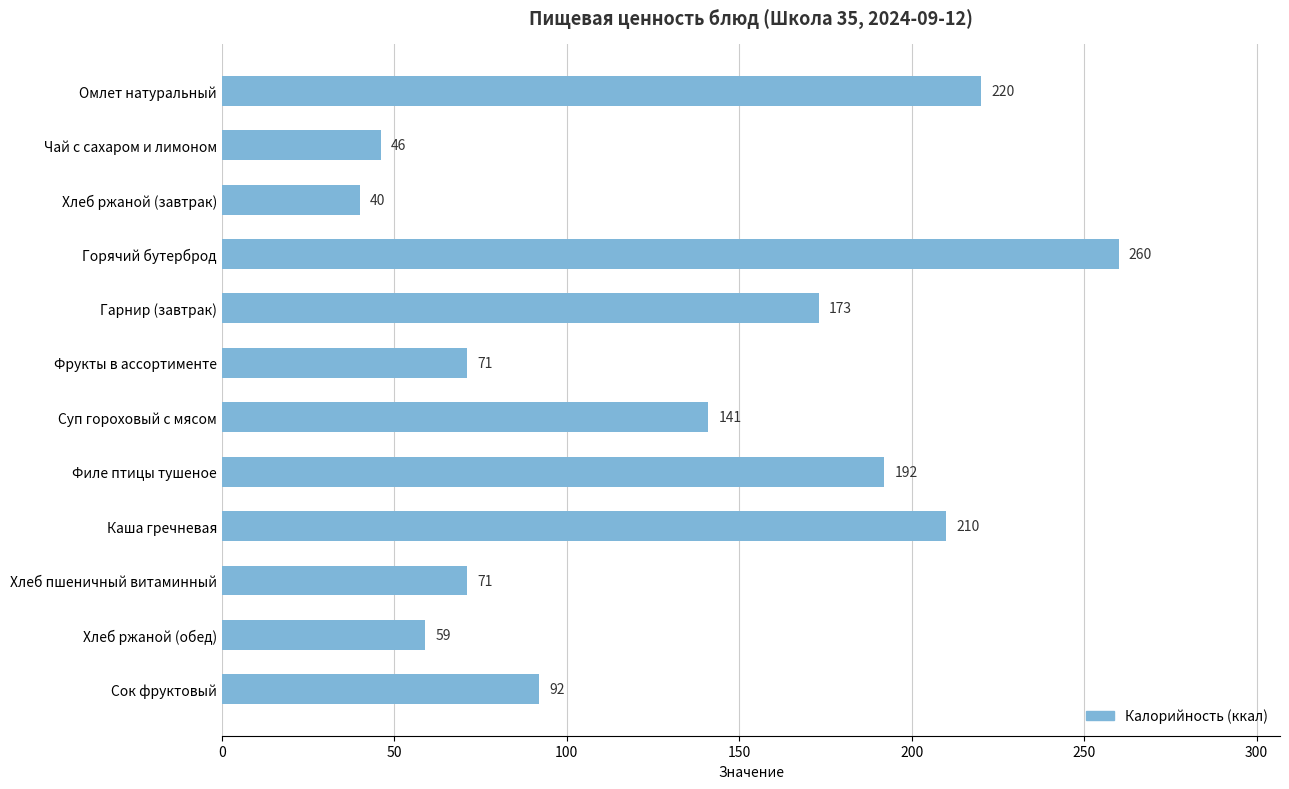

What is the minimum value shown in the chart?

40